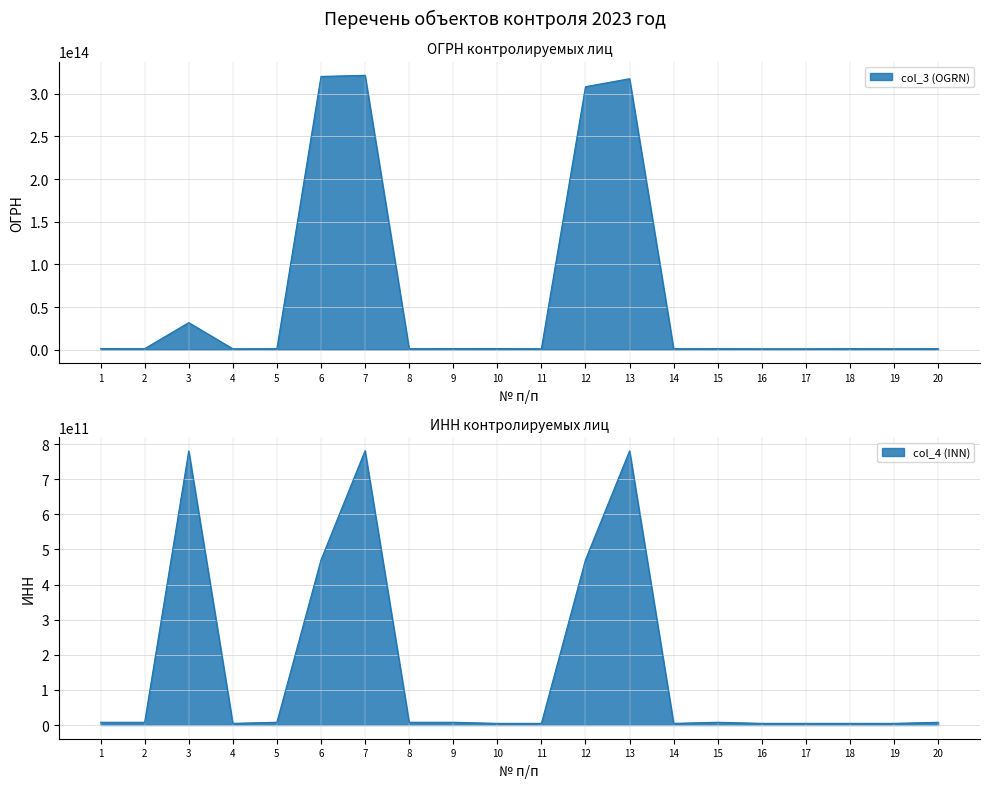

What is the sum of the col_3 (OGRN) values at 20 and 15?

2295694460422